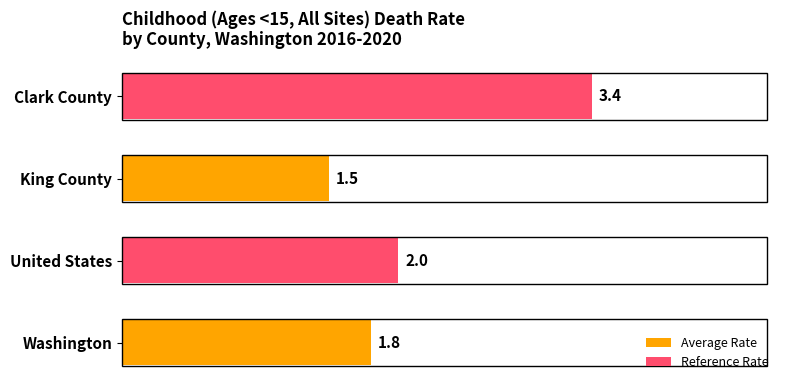

What is the difference between the maximum and second lowest values?

1.6